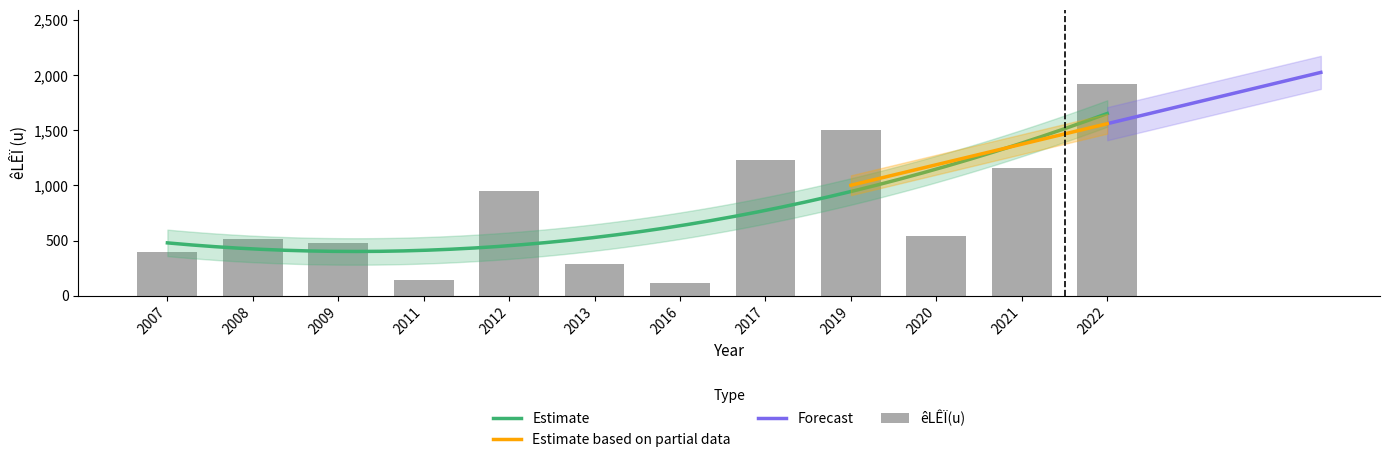

What is the sum of all values?

9230